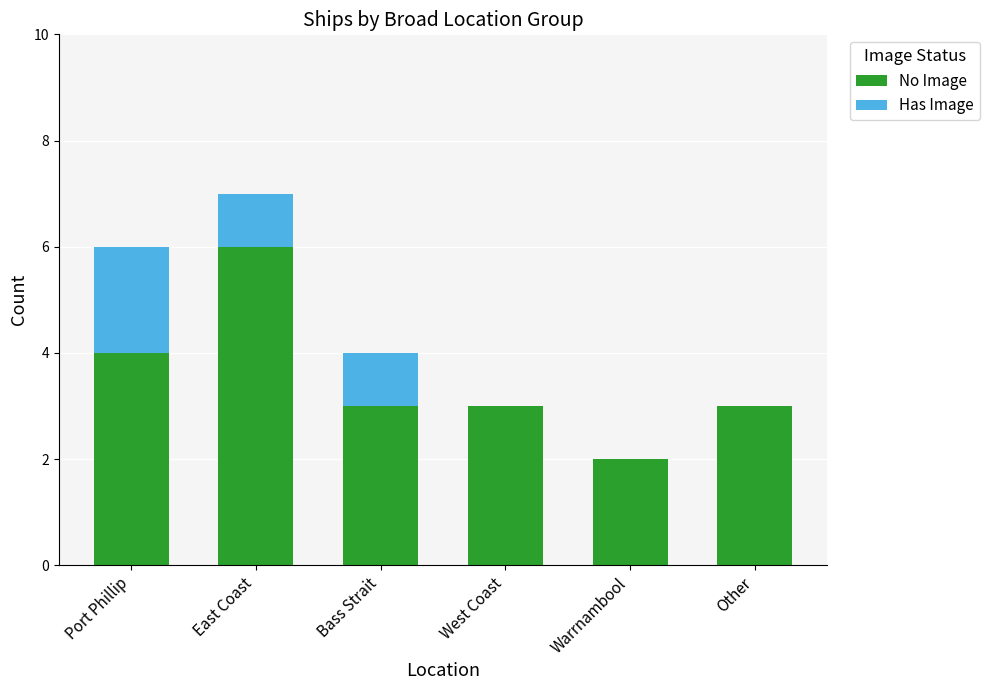

How many data points does each series have?

6